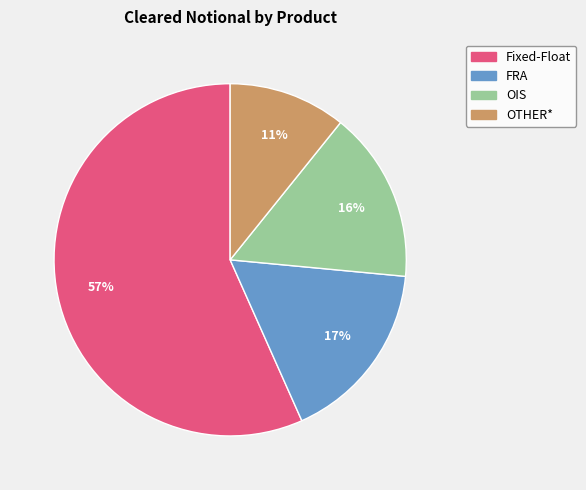

Approximately how many times larger is the value at OTHER* compared to Fixed-Float?

0.2